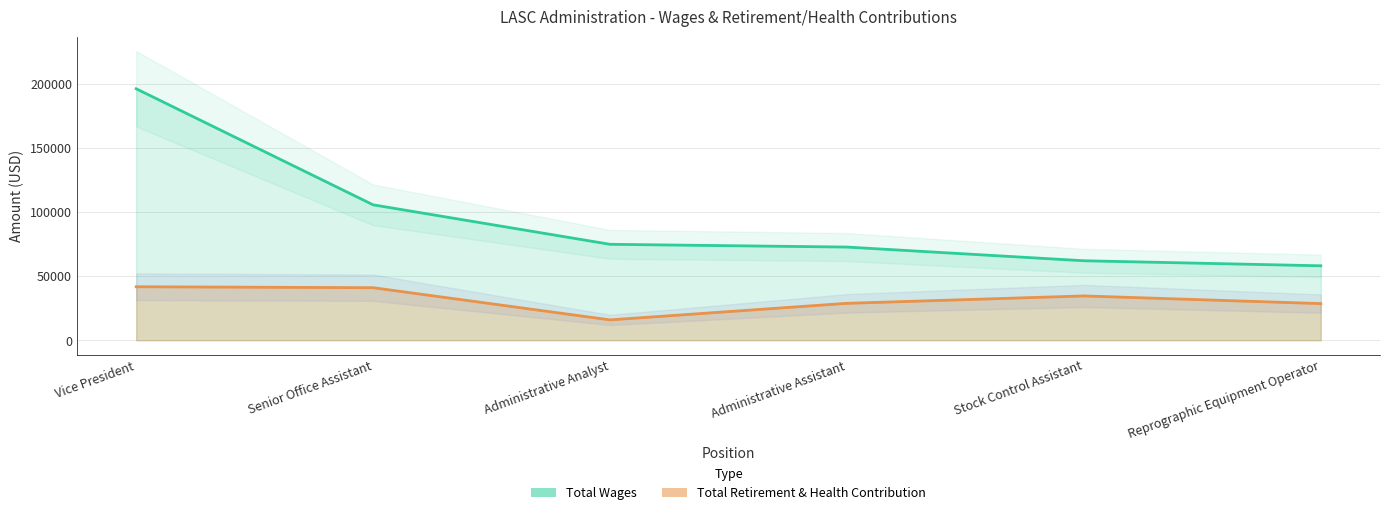

Rank the series by their average value, from lowest to highest.

Total Retirement & Health Contribution, Total Wages